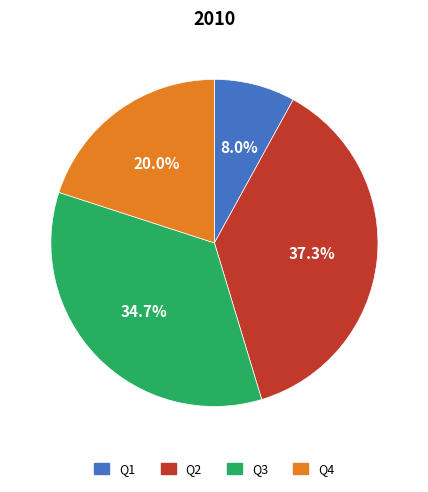

Which slice is the largest?

Q2